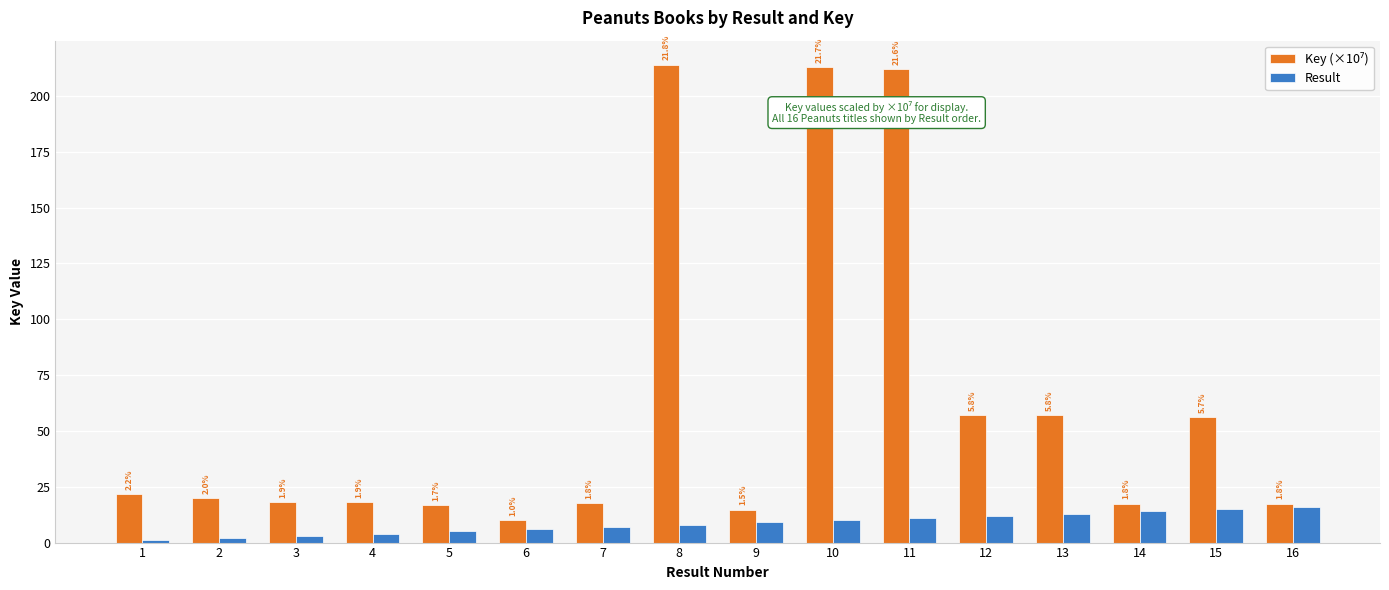

What value does the Result series have at 5?

5.0